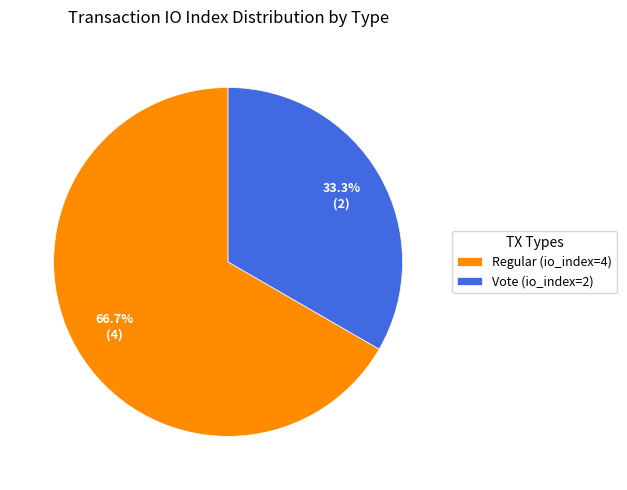

What is the ratio of the value at Vote (io_index=2) to the value at Regular (io_index=4)?

0.5